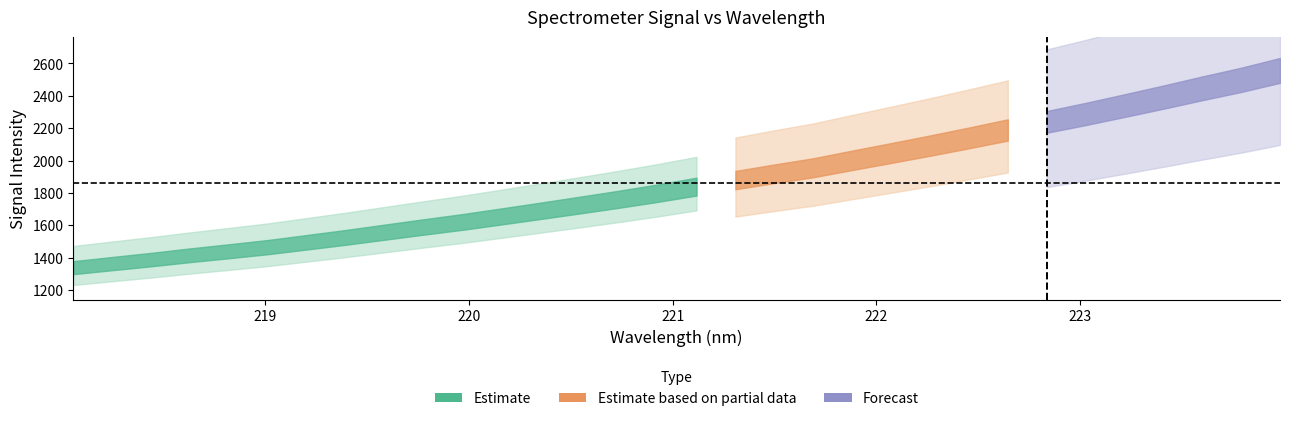

What is the minimum value shown in the chart?

218.1